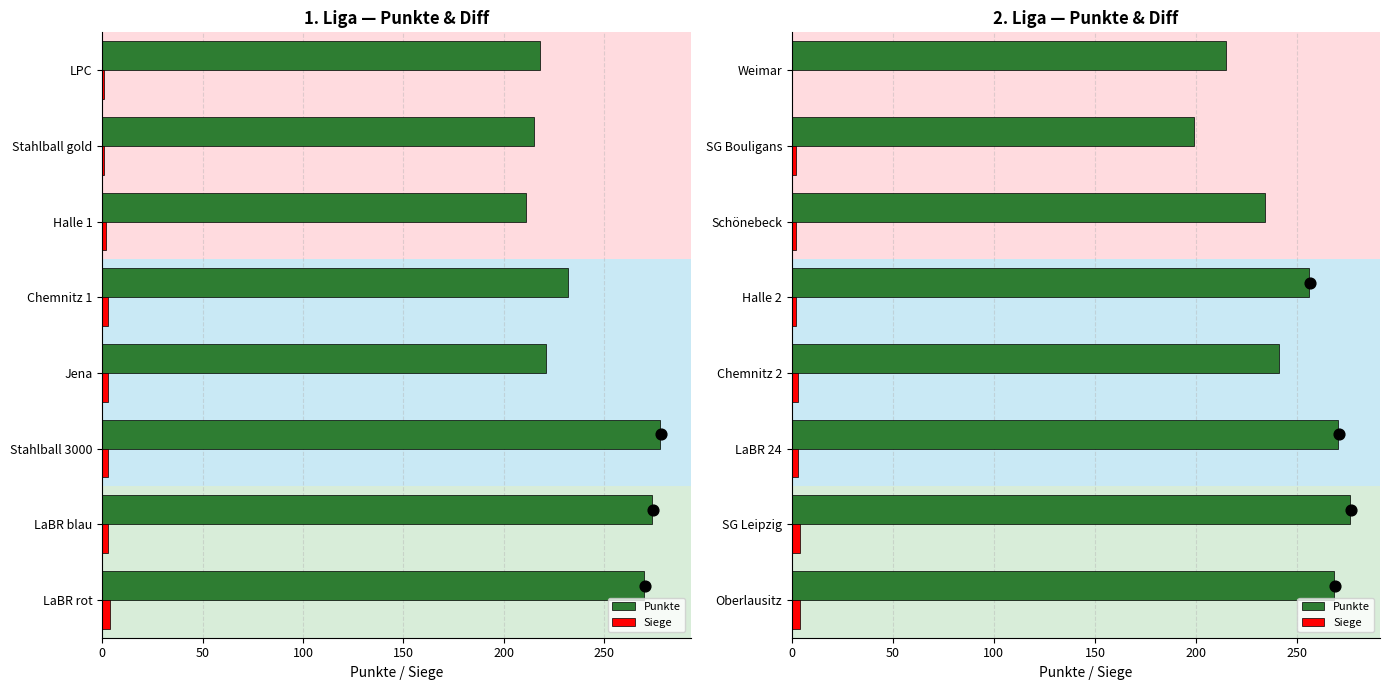

Which series has the largest Y range (max minus min)?

Punkte